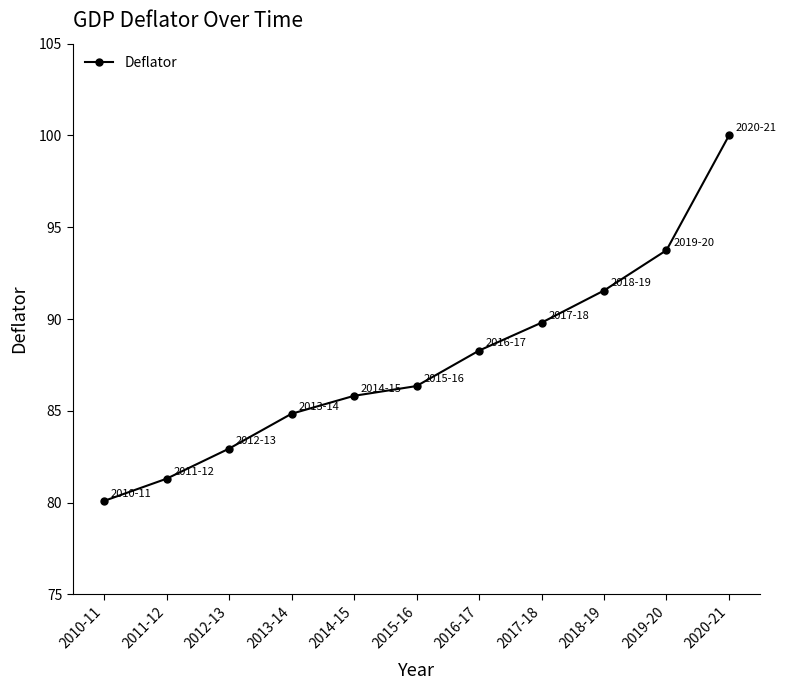

Between 2020-21 and 2016-17, which is larger?

2020-21